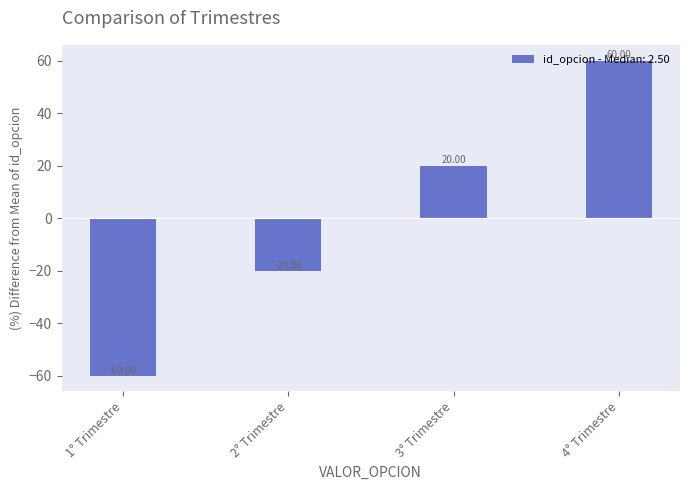

What is the label of the 3rd bar from the left?

3° Trimestre